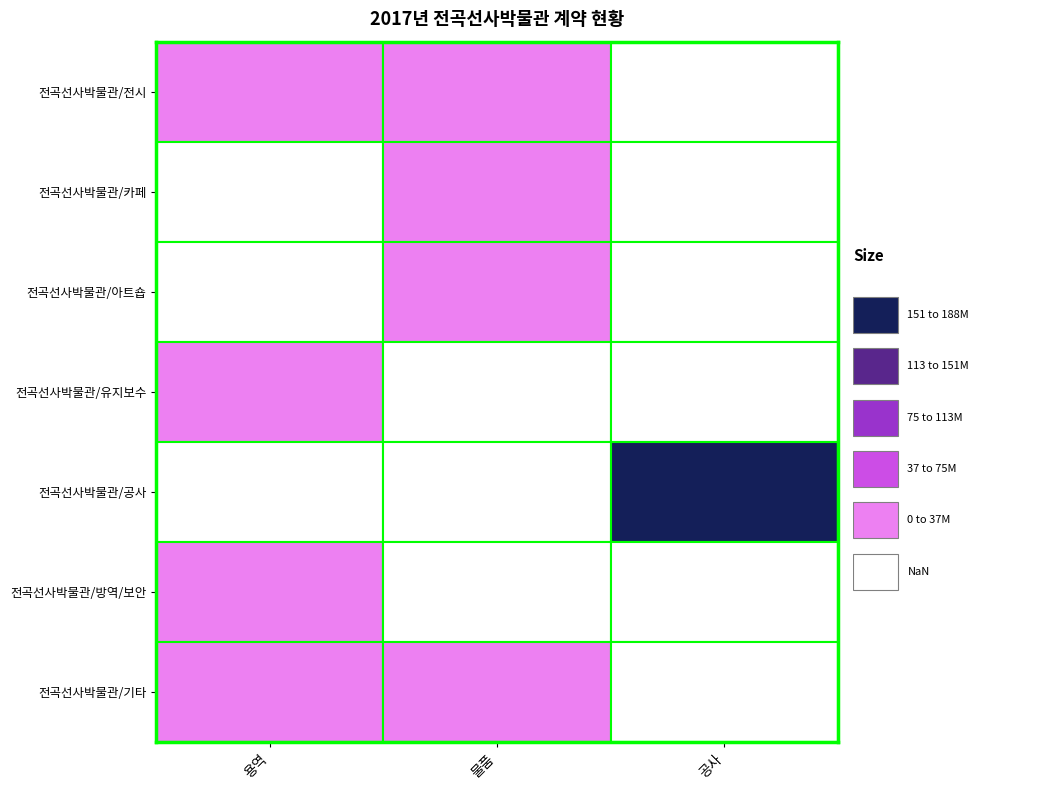

What is the difference between the values at 물품 and 용역?

4